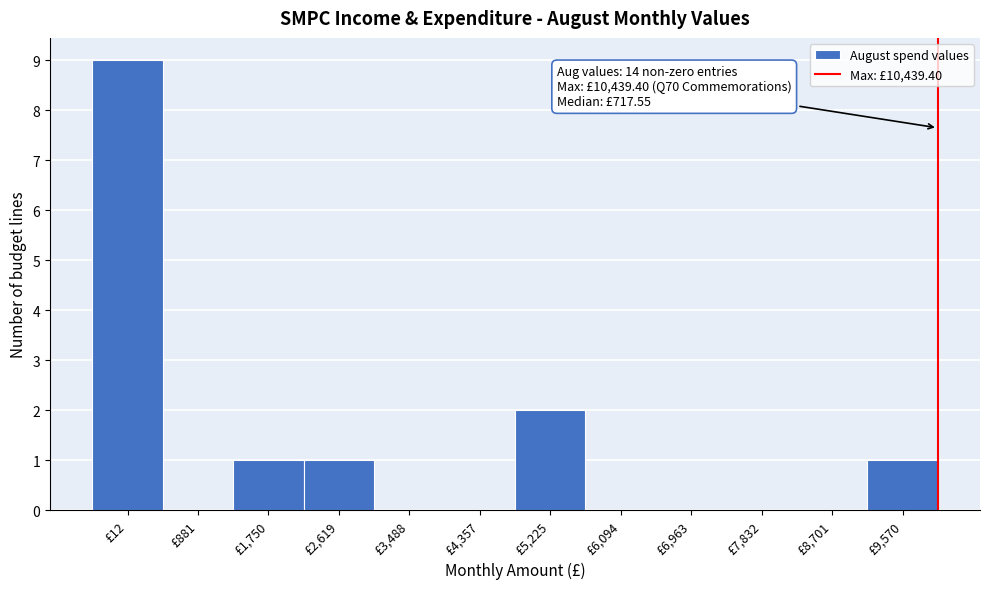

Reading left to right, transcribe all the data shown in this chart.

£12=9	£881=0	£1,750=1	£2,619=1	£3,488=0	£4,357=0	£5,225=2	£6,094=0	£6,963=0	£7,832=0	£8,701=0	£9,570=1